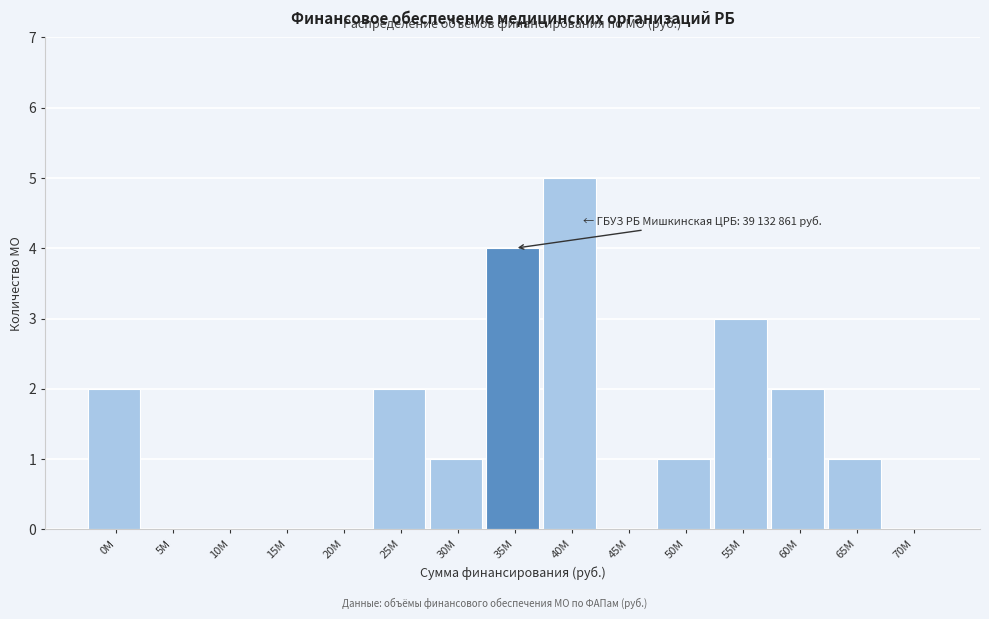

Reading right to left, list all the values displayed in this chart.

70М=0	65М=1	60М=2	55М=3	50М=1	45М=0	40М=5	35М=4	30М=1	25М=2	20М=0	15М=0	10М=0	5М=0	0М=2